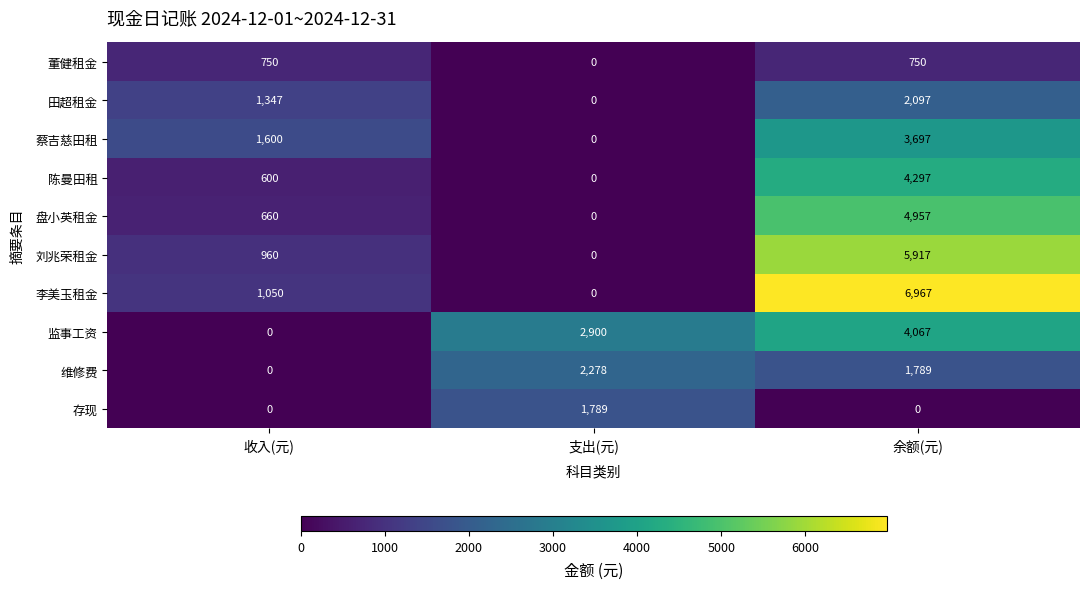

How many 蔡吉慈田租 values are between 0 and 3697?

3